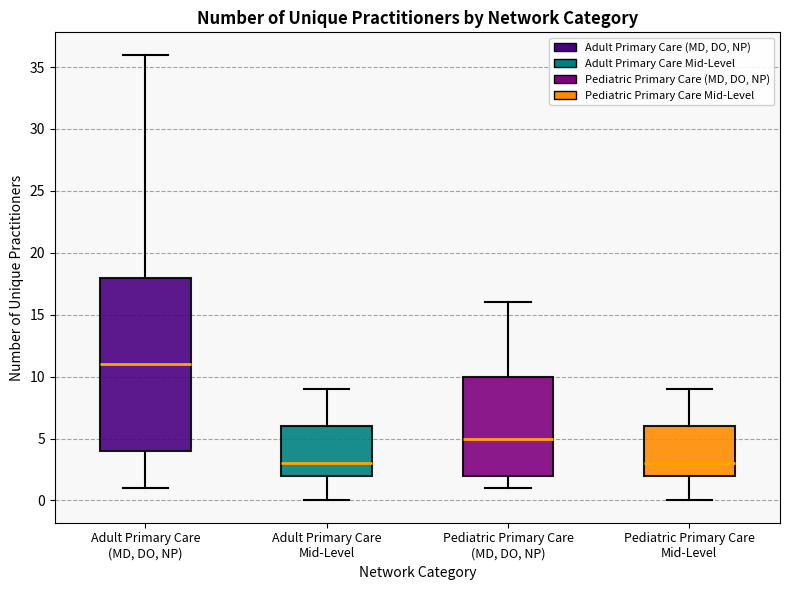

Reading left to right, read every box against the y-axis: the position of its median line, the range the box covers, and the ends of its whiskers. The values are not printed on the chart, so give them approximately, as read against the axis.

Adult Primary Care (MD, DO, NP): median 11, box 4 to 18, whiskers 1 to 36
Adult Primary Care Mid-Level: median 3, box 2 to 6, whiskers 0 to 9
Pediatric Primary Care (MD, DO, NP): median 5, box 2 to 10, whiskers 1 to 16
Pediatric Primary Care Mid-Level: median 3, box 2 to 6, whiskers 0 to 9